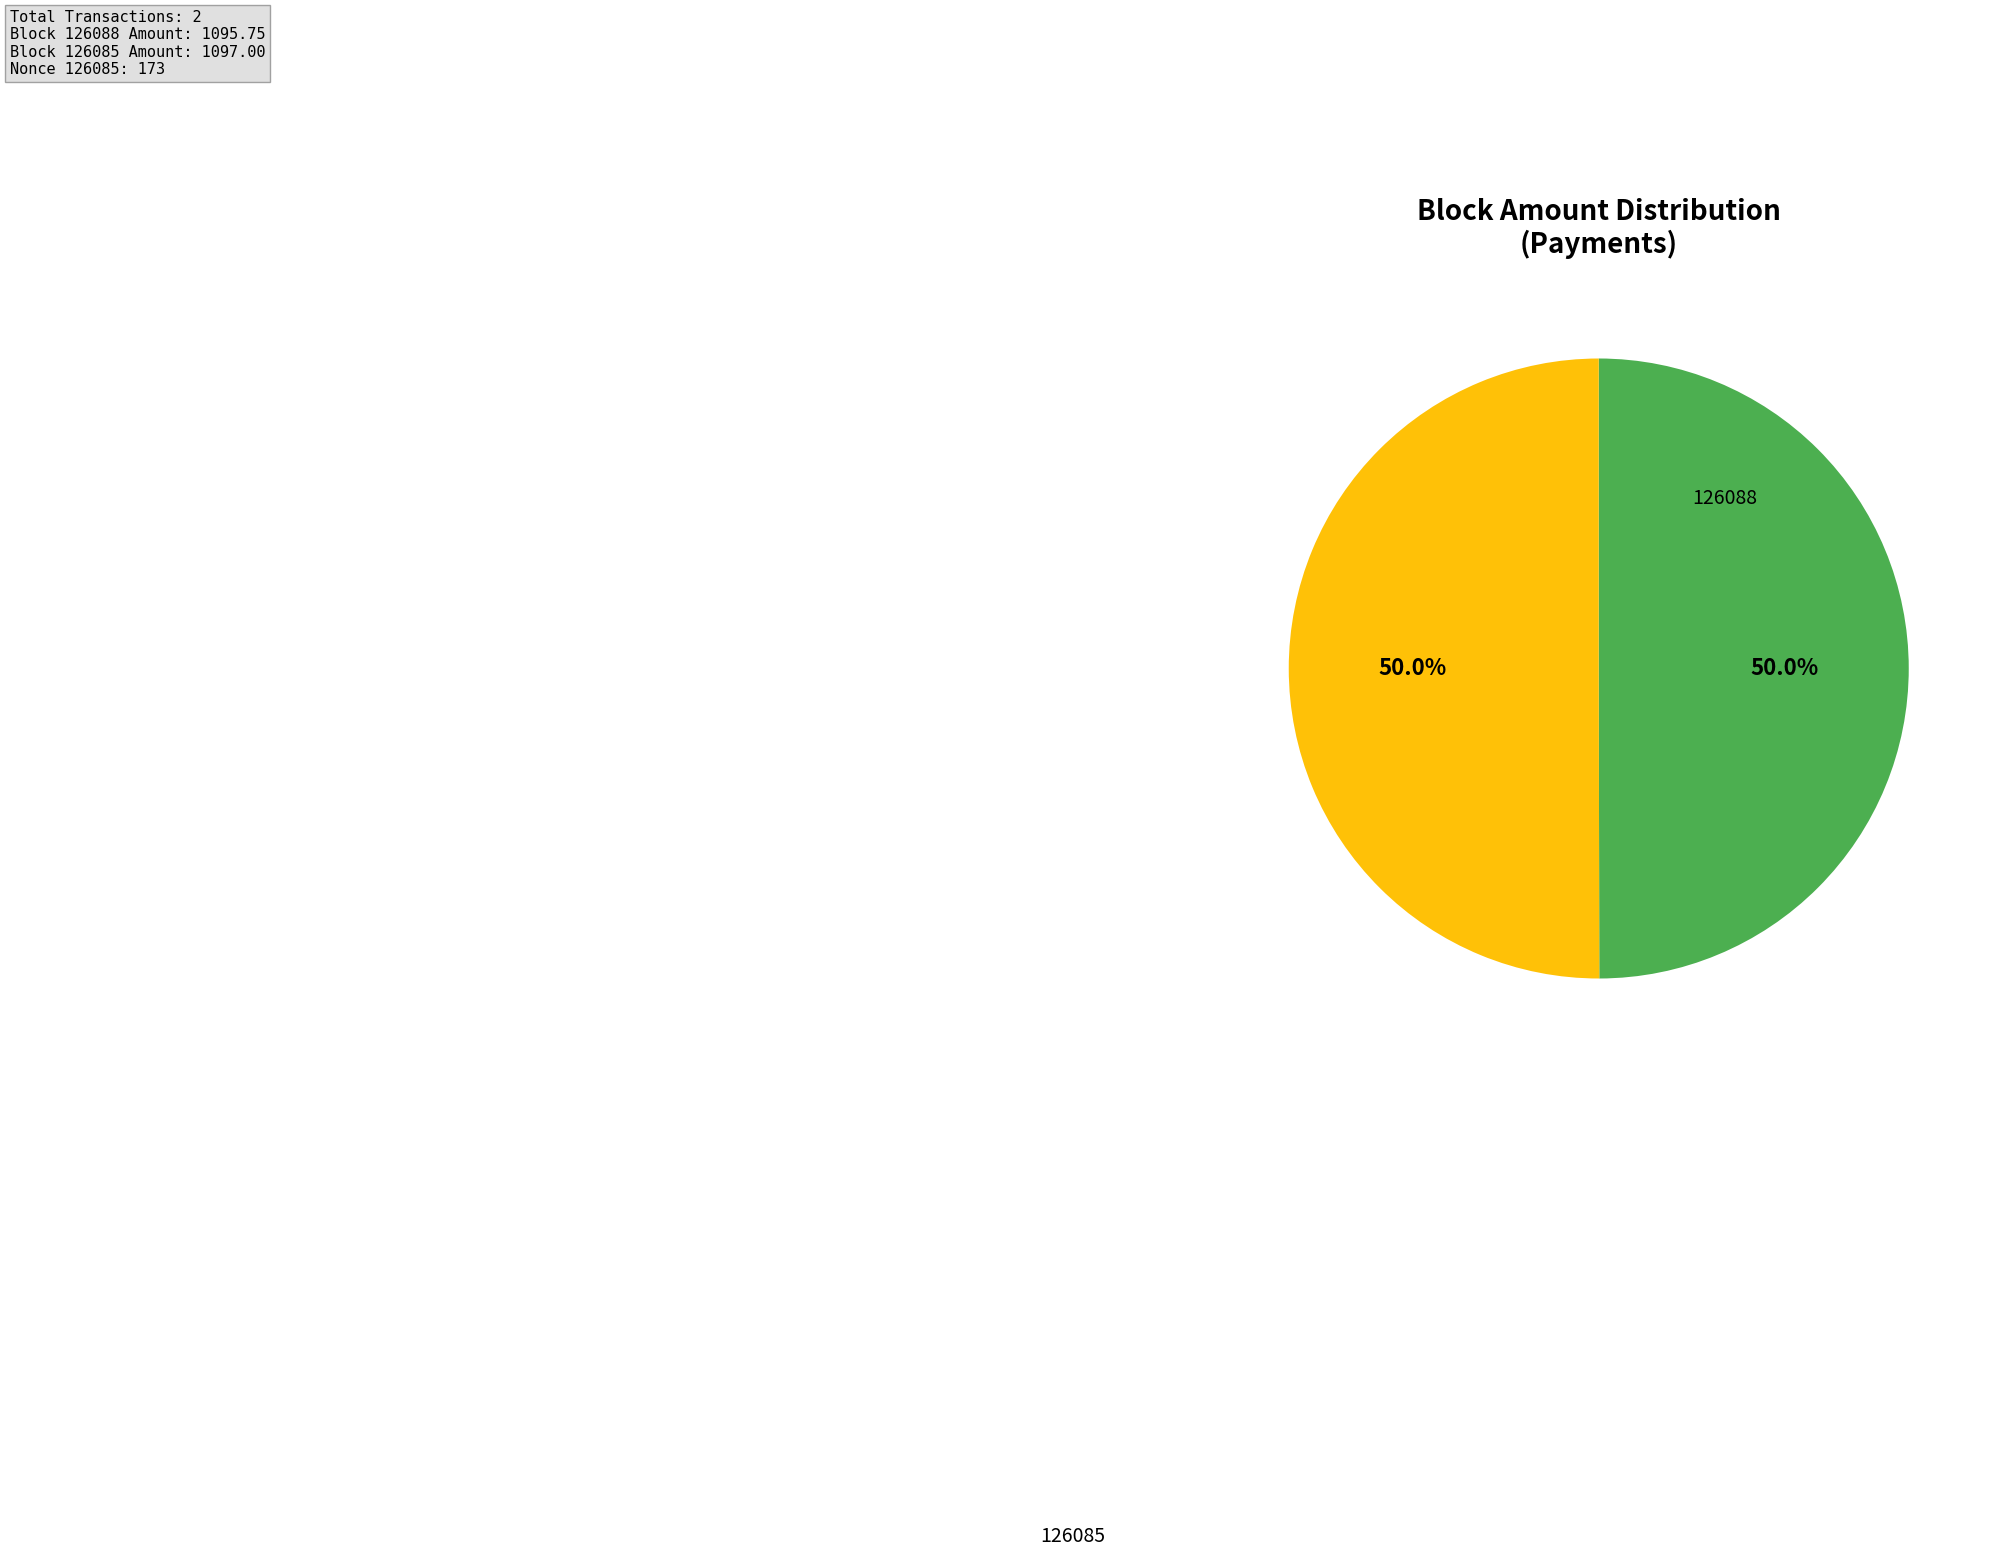

How many segments does this pie chart have?

2